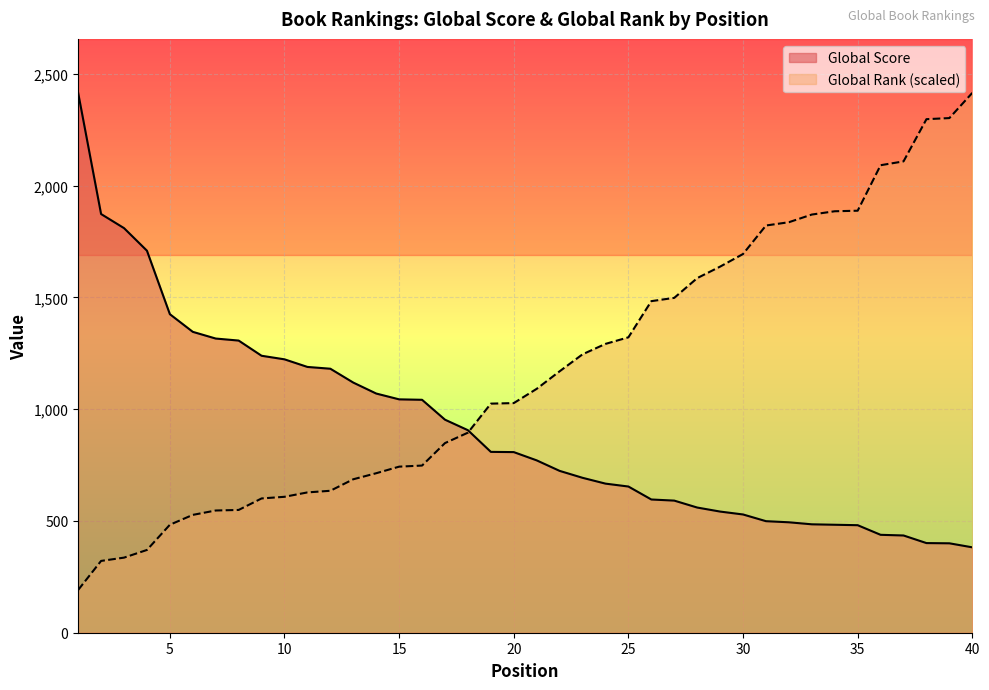

What are all the series names shown in the legend?

Global Score, Global Rank (scaled)